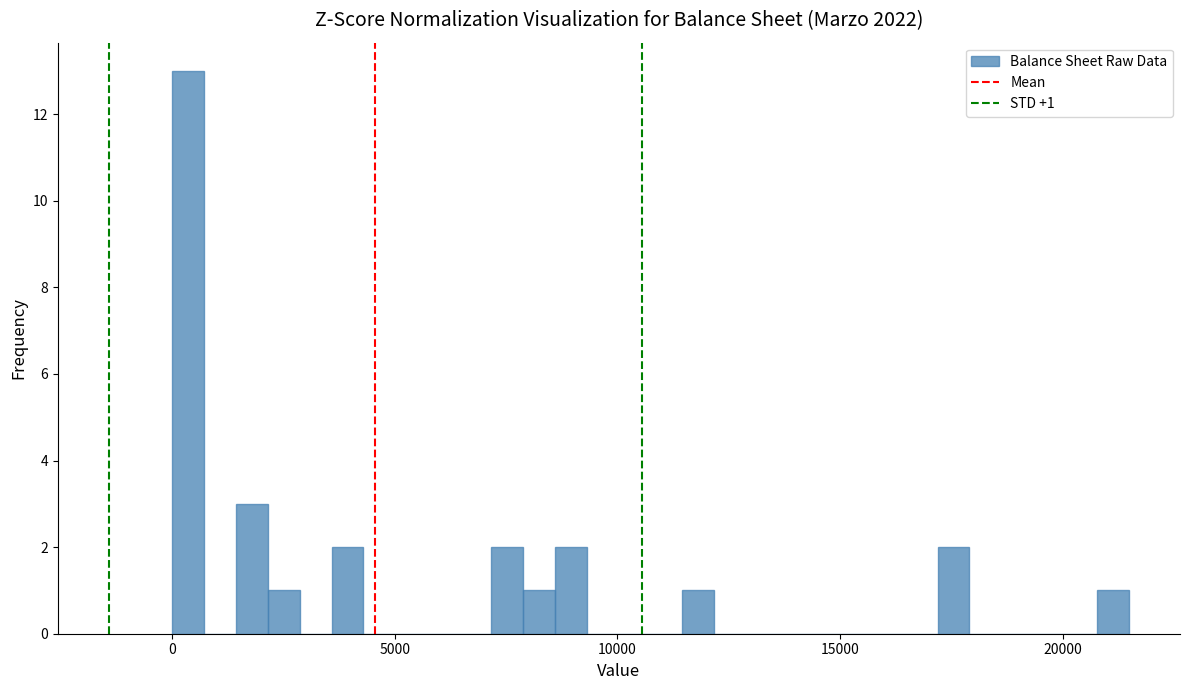

Around what value on the x-axis is the tallest bar? Give the approximate position of its centre, as read against the axis.

500